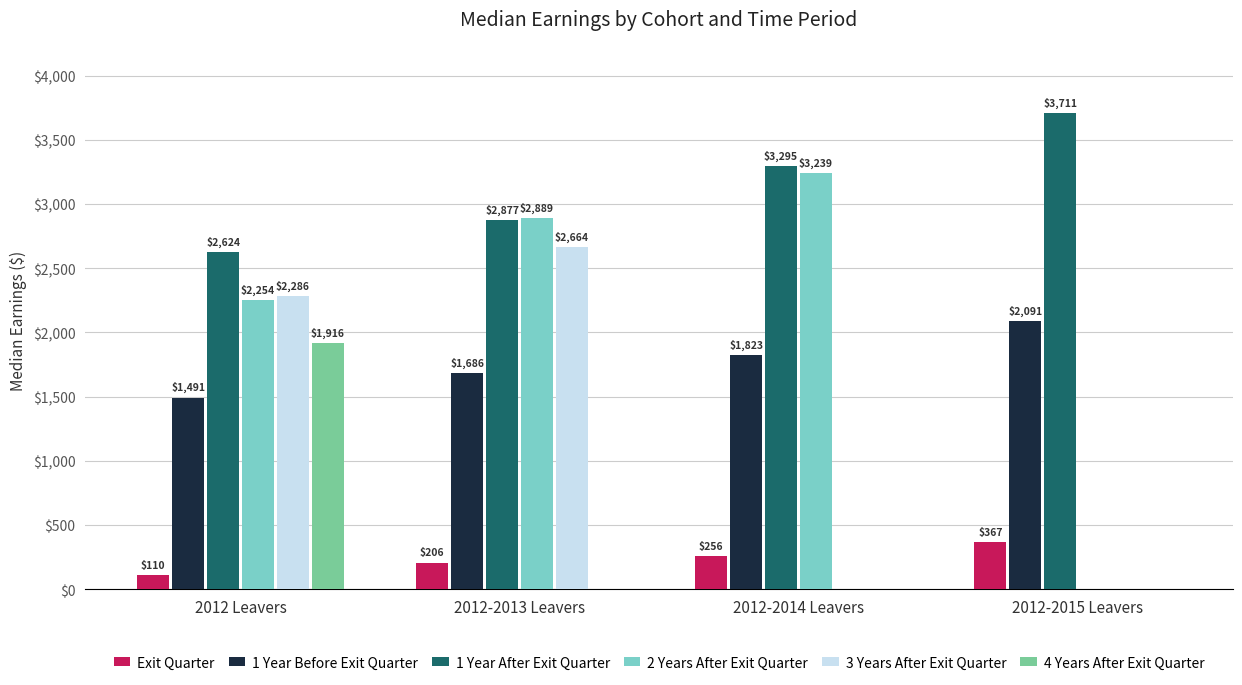

The 4 Years After Exit Quarter series shows 0.0 at 2012-2014 Leavers. True or false?

True